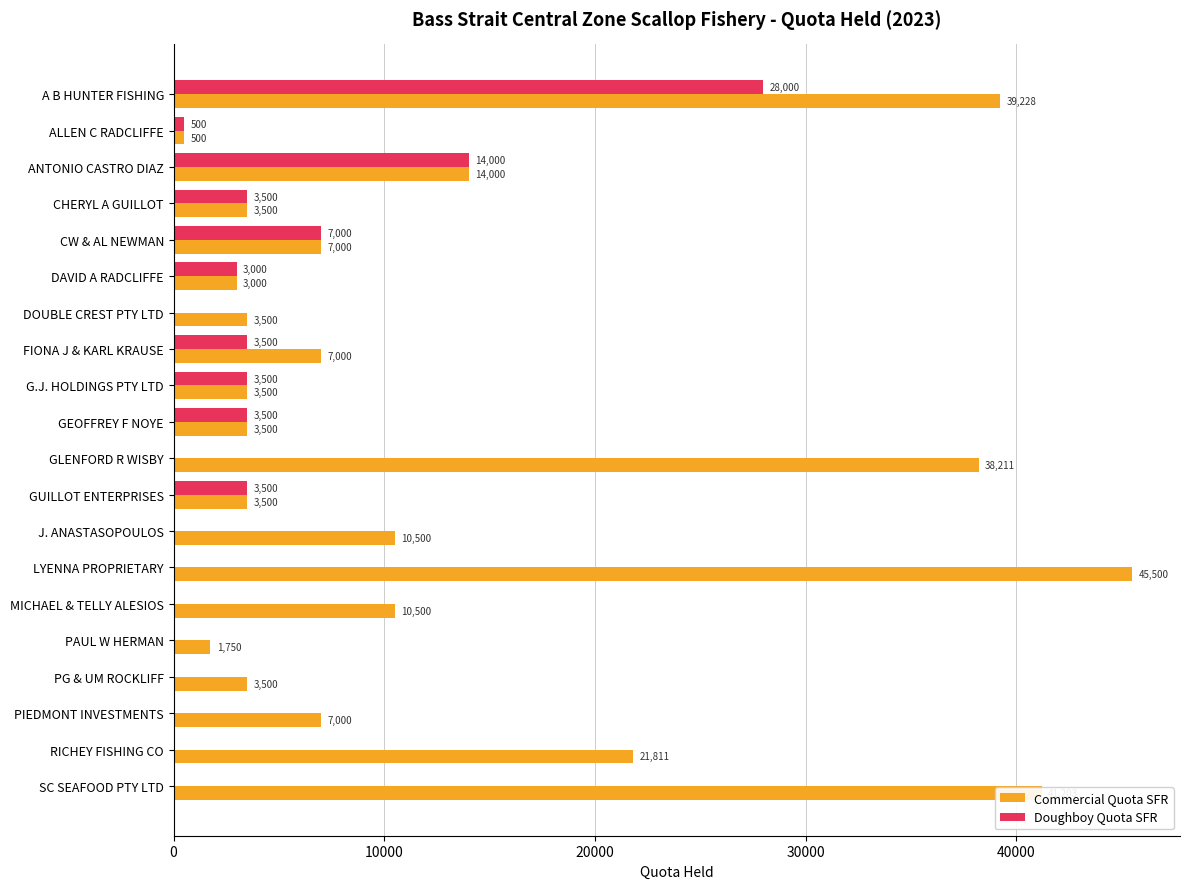

What is the approximate value of Commercial Quota SFR at SC SEAFOOD PTY LTD, to the nearest 50?

41200